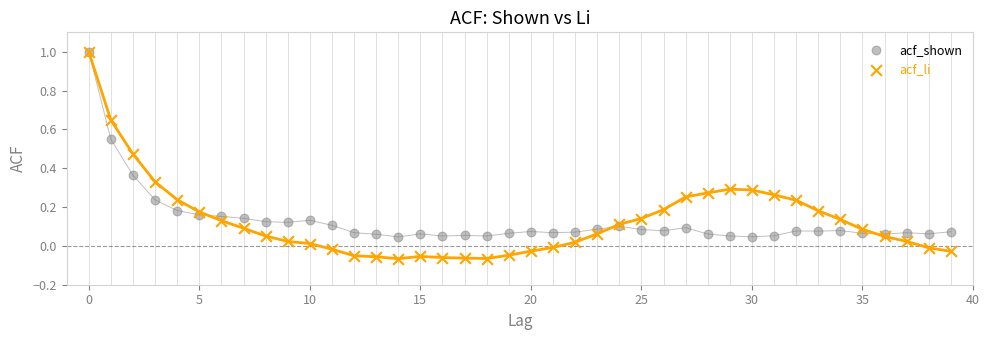

Which series reaches the minimum Y coordinate?

acf_li